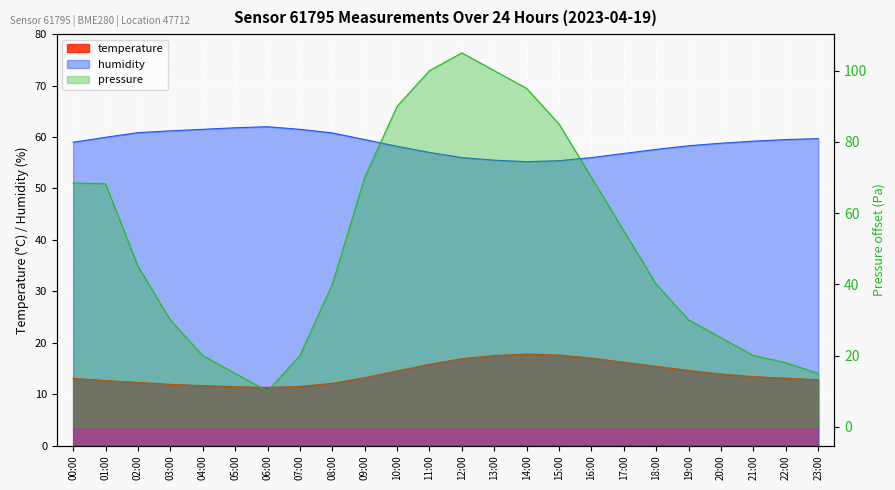

Reading left to right, what are all the values shown in this chart?

temperature: 13.1	12.6	12.3	11.9	11.7	11.4	11.3	11.5	12.1	13.2	14.5	15.8	16.9	17.5	17.8	17.6	17.0	16.2	15.4	14.6	13.9	13.4	13.1	12.8
humidity: 59.0	60.0	60.9	61.2	61.5	61.8	62.0	61.5	60.8	59.5	58.2	57.0	56.0	55.5	55.2	55.4	56.0	56.8	57.6	58.3	58.8	59.2	59.5	59.7
pressure: 68.5	68.2	45.1	30.0	20.0	15.0	10.0	20.0	40.0	70.0	90.0	100.0	105.0	100.0	95.0	85.0	70.0	55.0	40.0	30.0	25.0	20.0	18.0	15.0